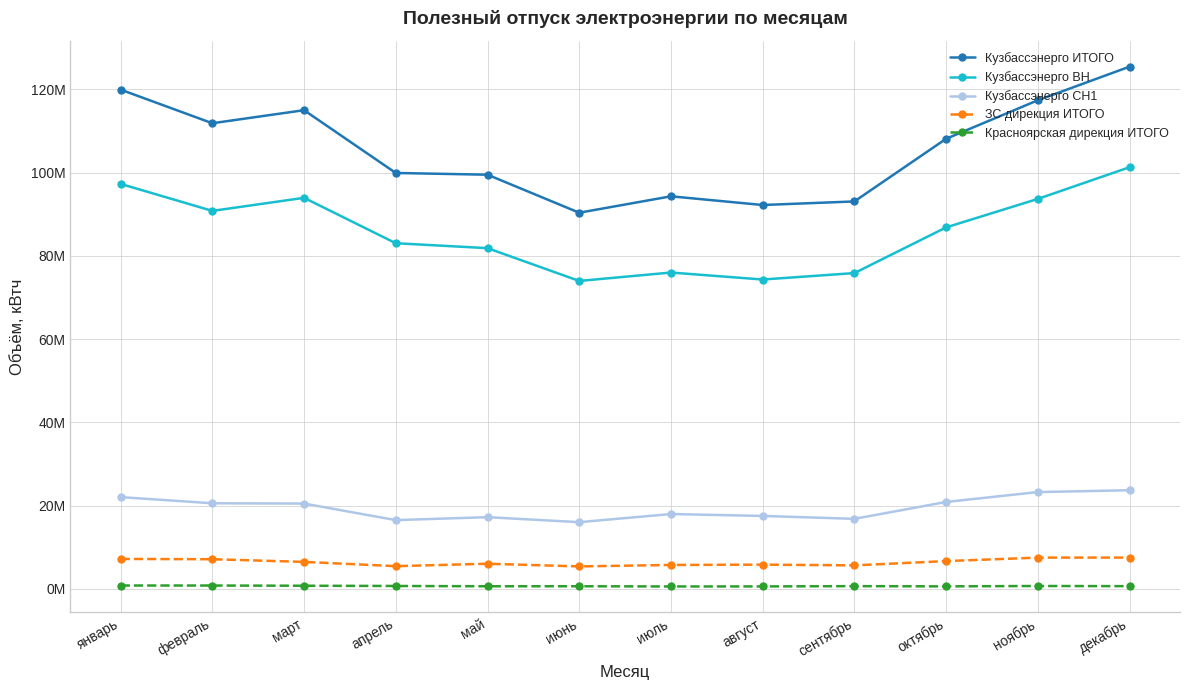

What is the highest value of the Кузбассэнерго ИТОГО series?

125426356